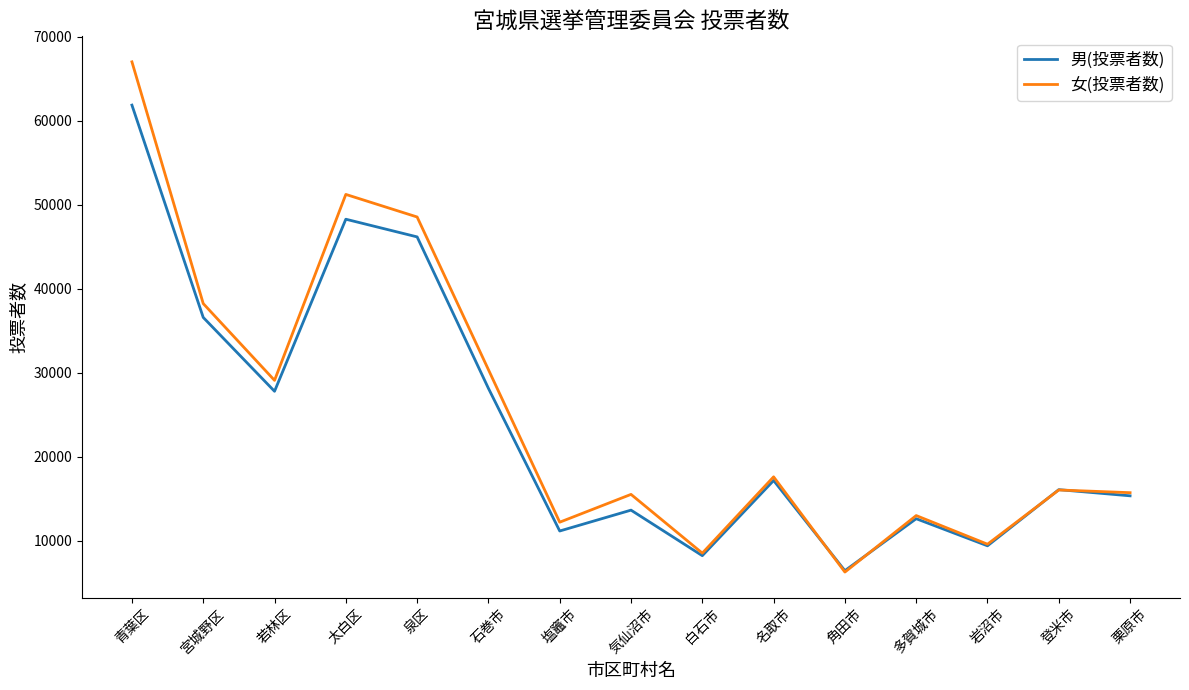

The 女(投票者数) series shows 9568 at 岩沼市. True or false?

True